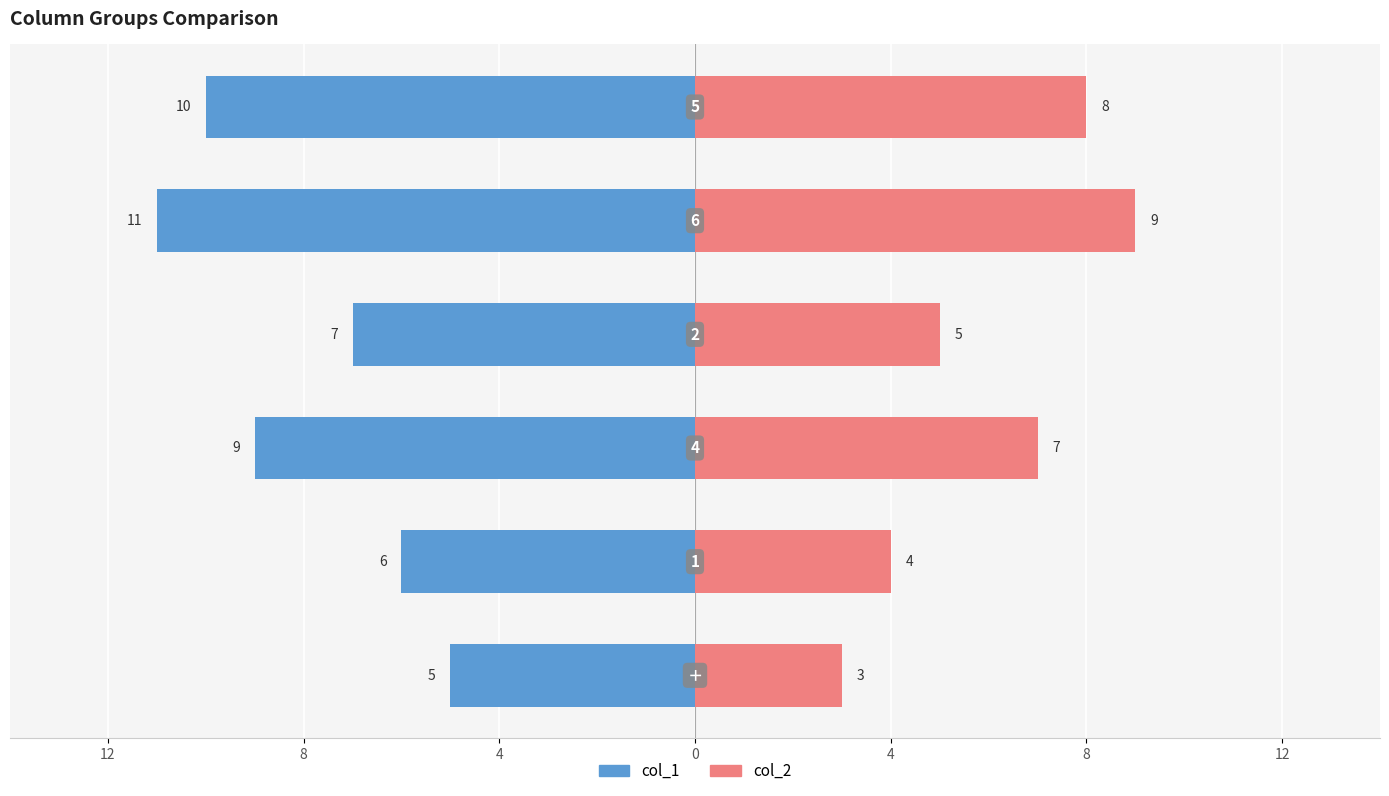

What is the difference between the maximum and second lowest values in the col_2 series?

5